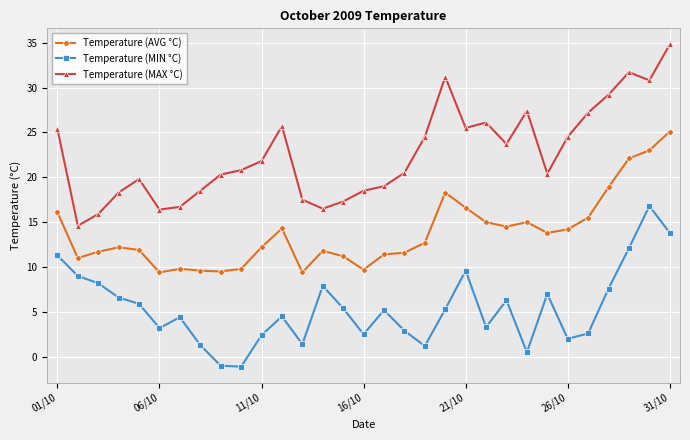

What is the minimum value shown in the chart?

-1.1